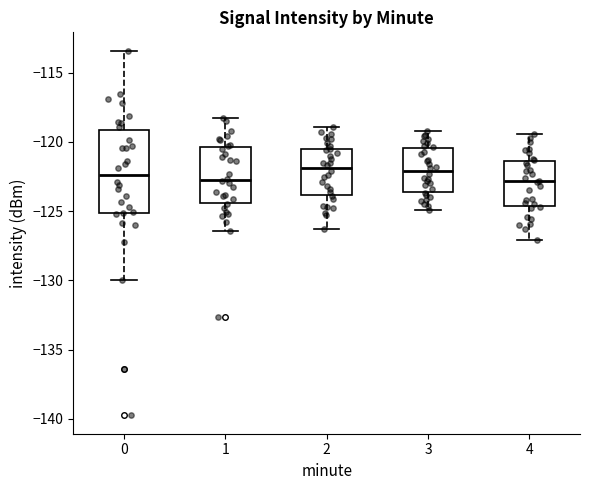

Where does the median line of the box at x = 3 sit on the y-axis? The values are not printed on the chart, so give them approximately, as read against the axis.

-122.0